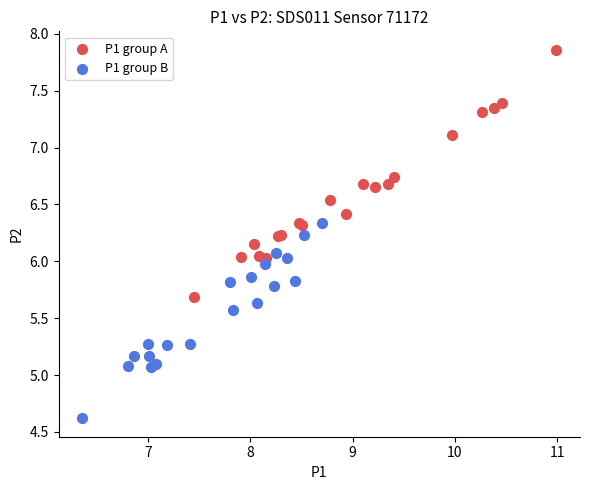

Which series has the widest spread of Y values?

P1 group A